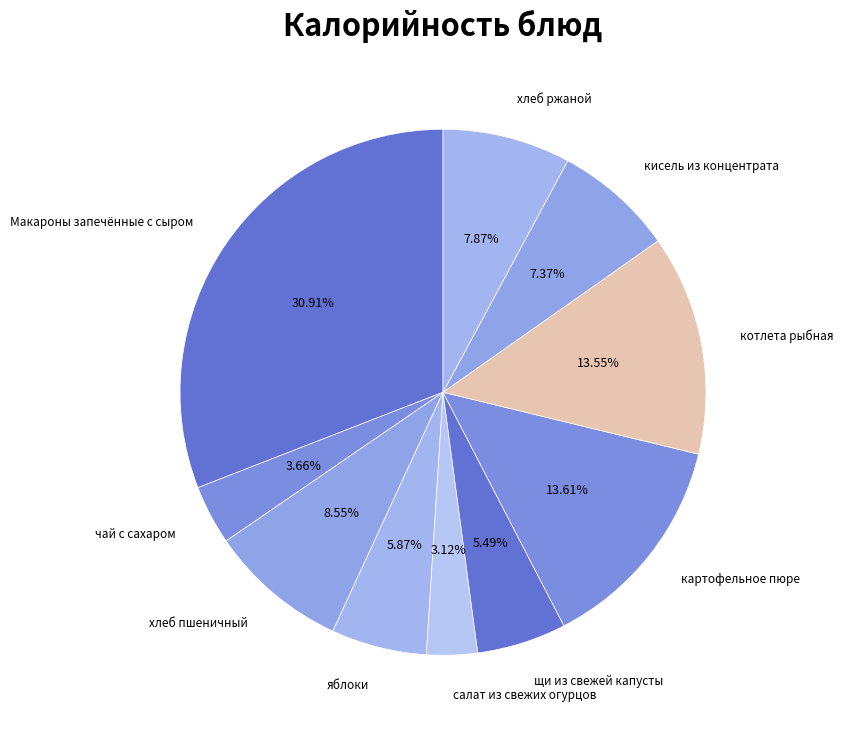

Combined, do яблоки and чай с сахаром account for over 50%?

No